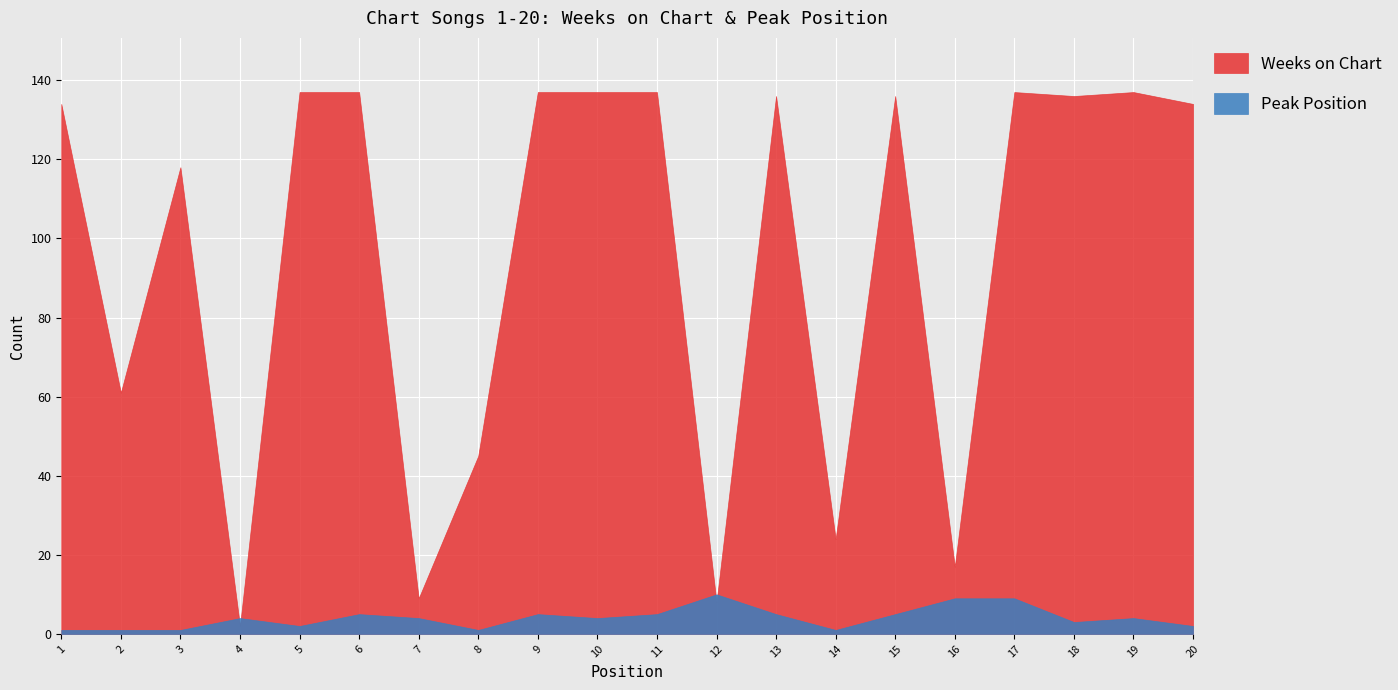

What is the maximum value for Weeks on Chart?

137